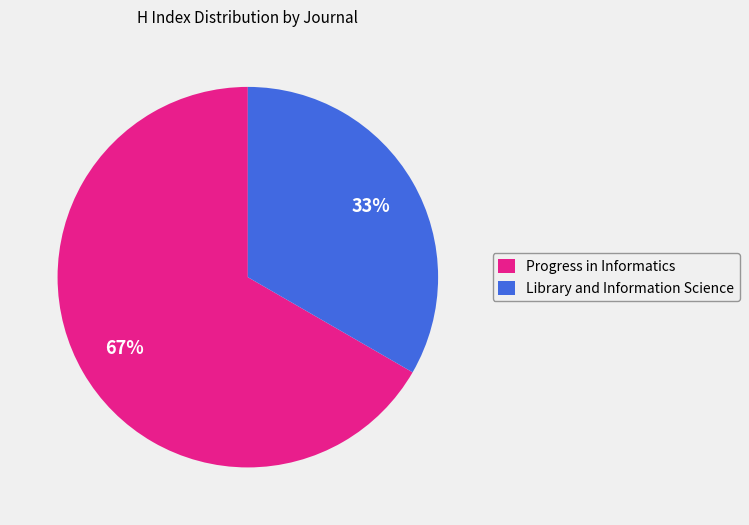

Does Progress in Informatics represent more than half of the total?

Yes